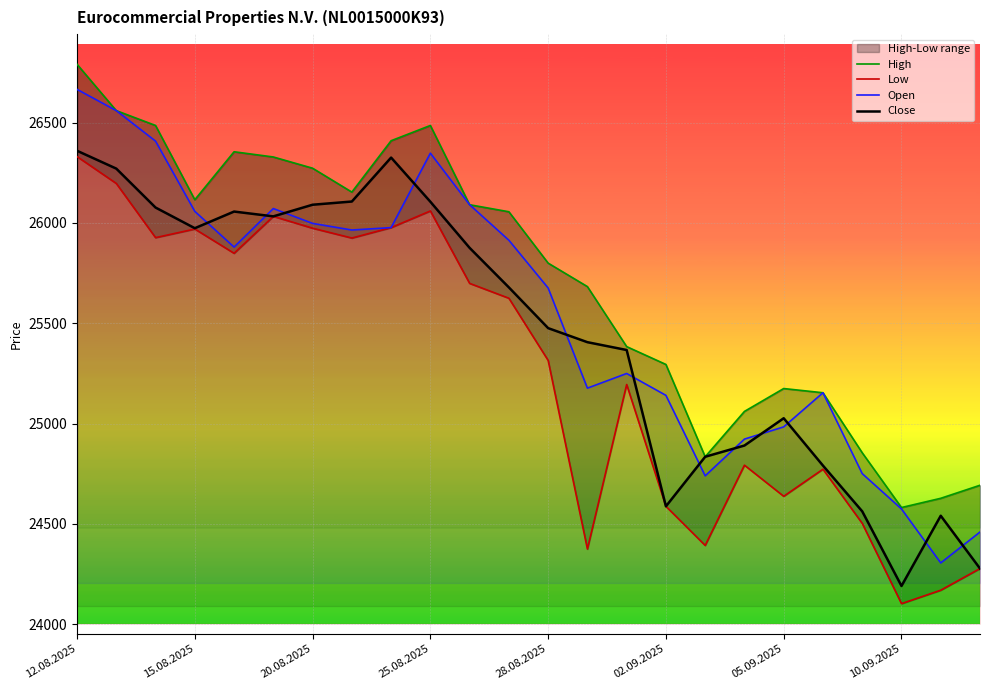

List the series in order of their overall mean, highest first.

High, Open, Close, Low